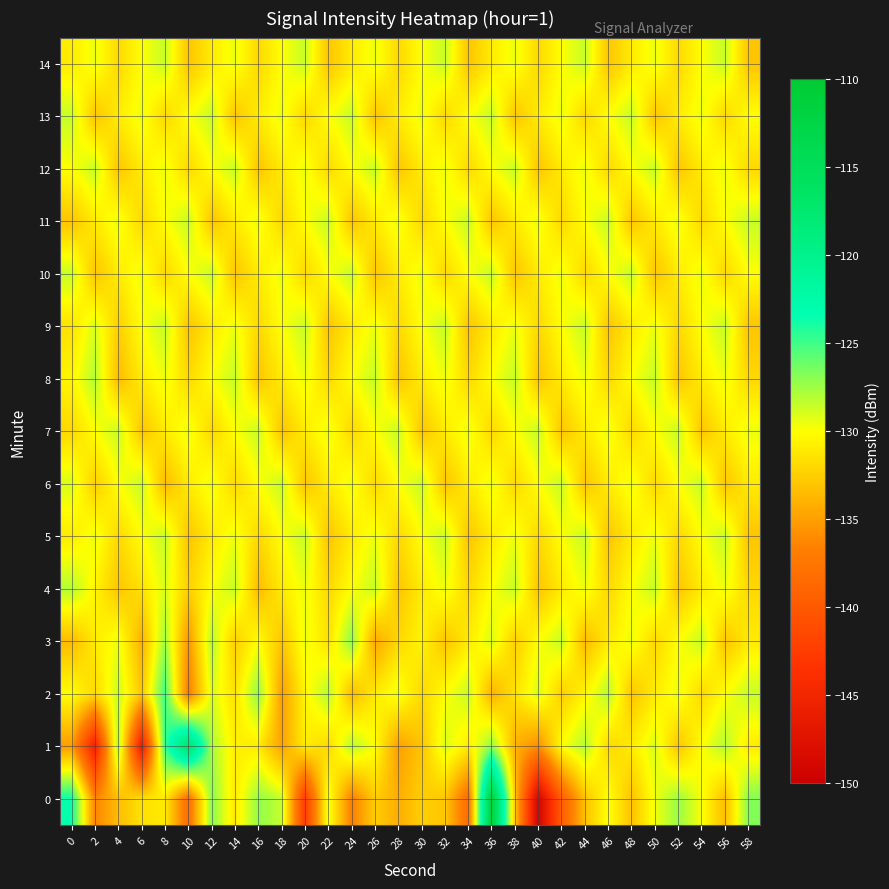

Reading left to right, list all the values displayed in this chart.

0: 0=-123.5	2=-136.3	4=-133.4	6=-131.5	8=-131.1	10=-138.3	12=-126.8	14=-131.1	16=-127.1	18=-128.5	20=-142.4	22=-129.5	24=-136.7	26=-132.6	28=-134.2	30=-132.5	32=-132.9	34=-138.3	36=-111.5	38=-132.8	40=-149.2	42=-139.6	44=-133.2	46=-129.8	48=-133.2	50=-129.6	52=-127.4	54=-129.8	56=-133.4	58=-126.8
1: 0=-135.2	2=-145.4	4=-127.6	6=-146.1	8=-124.8	10=-116.5	12=-127.7	14=-130.8	16=-131.0	18=-134.8	20=-131.0	22=-132.0	24=-128.0	26=-130.0	28=-135.0	30=-133.0	32=-129.0	34=-131.0	36=-127.0	38=-134.0	40=-136.0	42=-130.0	44=-128.0	46=-132.0	48=-131.0	50=-129.0	52=-133.0	54=-130.0	56=-128.0	58=-131.0
2: 0=-130.0	2=-132.0	4=-128.5	6=-133.0	8=-125.0	10=-137.0	12=-129.0	14=-131.5	16=-127.0	18=-135.0	20=-130.5	22=-128.0	24=-133.5	26=-131.0	28=-129.5	30=-132.0	32=-130.0	34=-128.5	36=-134.0	38=-131.5	40=-129.0	42=-132.5	44=-130.5	46=-128.0	48=-133.0	50=-131.0	52=-129.5	54=-132.0	56=-130.0	58=-128.5
3: 0=-133.5	2=-131.0	4=-129.5	6=-134.0	8=-127.5	10=-135.5	12=-128.0	14=-132.5	16=-130.0	18=-133.0	20=-129.5	22=-131.5	24=-127.0	26=-134.5	28=-132.0	30=-130.5	32=-133.0	34=-131.0	36=-129.0	38=-132.5	40=-130.0	42=-128.5	44=-133.5	46=-131.0	48=-129.5	50=-132.0	52=-130.0	54=-128.5	56=-133.0	58=-131.0
4: 0=-128.0	2=-130.5	4=-133.0	6=-131.5	8=-129.0	10=-132.5	12=-130.0	14=-128.5	16=-133.5	18=-131.0	20=-129.5	22=-132.0	24=-130.0	26=-128.5	28=-133.0	30=-131.0	32=-129.5	34=-132.0	36=-130.0	38=-128.5	40=-133.0	42=-131.0	44=-129.5	46=-132.0	48=-130.0	50=-128.5	52=-133.0	54=-131.0	56=-129.5	58=-132.0
5: 0=-131.0	2=-129.5	4=-132.0	6=-130.0	8=-128.5	10=-133.0	12=-131.0	14=-129.5	16=-132.0	18=-130.0	20=-128.5	22=-133.0	24=-131.0	26=-129.5	28=-132.0	30=-130.0	32=-128.5	34=-133.0	36=-131.0	38=-129.5	40=-132.0	42=-130.0	44=-128.5	46=-133.0	48=-131.0	50=-129.5	52=-132.0	54=-130.0	56=-128.5	58=-133.0
6: 0=-129.0	2=-132.5	4=-130.0	6=-128.5	8=-133.5	10=-131.0	12=-129.5	14=-132.0	16=-130.0	18=-128.5	20=-133.0	22=-131.0	24=-129.5	26=-132.0	28=-130.0	30=-128.5	32=-133.0	34=-131.0	36=-129.5	38=-132.0	40=-130.0	42=-128.5	44=-133.0	46=-131.0	48=-129.5	50=-132.0	52=-130.0	54=-128.5	56=-133.0	58=-131.0
7: 0=-132.0	2=-130.0	4=-128.5	6=-133.0	8=-131.0	10=-129.5	12=-132.0	14=-130.0	16=-128.5	18=-133.0	20=-131.0	22=-129.5	24=-132.0	26=-130.0	28=-128.5	30=-133.0	32=-131.0	34=-129.5	36=-132.0	38=-130.0	40=-128.5	42=-133.0	44=-131.0	46=-129.5	48=-132.0	50=-130.0	52=-128.5	54=-133.0	56=-131.0	58=-129.5
8: 0=-130.5	2=-128.0	4=-133.5	6=-131.0	8=-129.5	10=-132.0	12=-130.0	14=-128.5	16=-133.0	18=-131.0	20=-129.5	22=-132.0	24=-130.0	26=-128.5	28=-133.0	30=-131.0	32=-129.5	34=-132.0	36=-130.0	38=-128.5	40=-133.0	42=-131.0	44=-129.5	46=-132.0	48=-130.0	50=-128.5	52=-133.0	54=-131.0	56=-129.5	58=-132.0
9: 0=-131.5	2=-129.0	4=-132.5	6=-130.0	8=-128.5	10=-133.0	12=-131.0	14=-129.5	16=-132.0	18=-130.0	20=-128.5	22=-133.0	24=-131.0	26=-129.5	28=-132.0	30=-130.0	32=-128.5	34=-133.0	36=-131.0	38=-129.5	40=-132.0	42=-130.0	44=-128.5	46=-133.0	48=-131.0	50=-129.5	52=-132.0	54=-130.0	56=-128.5	58=-133.0
10: 0=-128.5	2=-133.0	4=-131.0	6=-129.5	8=-132.0	10=-130.0	12=-128.5	14=-133.0	16=-131.0	18=-129.5	20=-132.0	22=-130.0	24=-128.5	26=-133.0	28=-131.0	30=-129.5	32=-132.0	34=-130.0	36=-128.5	38=-133.0	40=-131.0	42=-129.5	44=-132.0	46=-130.0	48=-128.5	50=-133.0	52=-131.0	54=-129.5	56=-132.0	58=-130.0
11: 0=-133.0	2=-131.0	4=-129.5	6=-132.0	8=-130.0	10=-128.5	12=-133.0	14=-131.0	16=-129.5	18=-132.0	20=-130.0	22=-128.5	24=-133.0	26=-131.0	28=-129.5	30=-132.0	32=-130.0	34=-128.5	36=-133.0	38=-131.0	40=-129.5	42=-132.0	44=-130.0	46=-128.5	48=-133.0	50=-131.0	52=-129.5	54=-132.0	56=-130.0	58=-128.5
12: 0=-130.0	2=-128.5	4=-133.0	6=-131.0	8=-129.5	10=-132.0	12=-130.0	14=-128.5	16=-133.0	18=-131.0	20=-129.5	22=-132.0	24=-130.0	26=-128.5	28=-133.0	30=-131.0	32=-129.5	34=-132.0	36=-130.0	38=-128.5	40=-133.0	42=-131.0	44=-129.5	46=-132.0	48=-130.0	50=-128.5	52=-133.0	54=-131.0	56=-129.5	58=-132.0
13: 0=-128.5	2=-133.0	4=-131.0	6=-129.5	8=-132.0	10=-130.0	12=-128.5	14=-133.0	16=-131.0	18=-129.5	20=-132.0	22=-130.0	24=-128.5	26=-133.0	28=-131.0	30=-129.5	32=-132.0	34=-130.0	36=-128.5	38=-133.0	40=-131.0	42=-129.5	44=-132.0	46=-130.0	48=-128.5	50=-133.0	52=-131.0	54=-129.5	56=-132.0	58=-130.0
14: 0=-131.0	2=-129.5	4=-132.0	6=-130.0	8=-128.5	10=-133.0	12=-131.0	14=-129.5	16=-132.0	18=-130.0	20=-128.5	22=-133.0	24=-131.0	26=-129.5	28=-132.0	30=-130.0	32=-128.5	34=-133.0	36=-131.0	38=-129.5	40=-132.0	42=-130.0	44=-128.5	46=-133.0	48=-131.0	50=-129.5	52=-132.0	54=-130.0	56=-128.5	58=-133.0